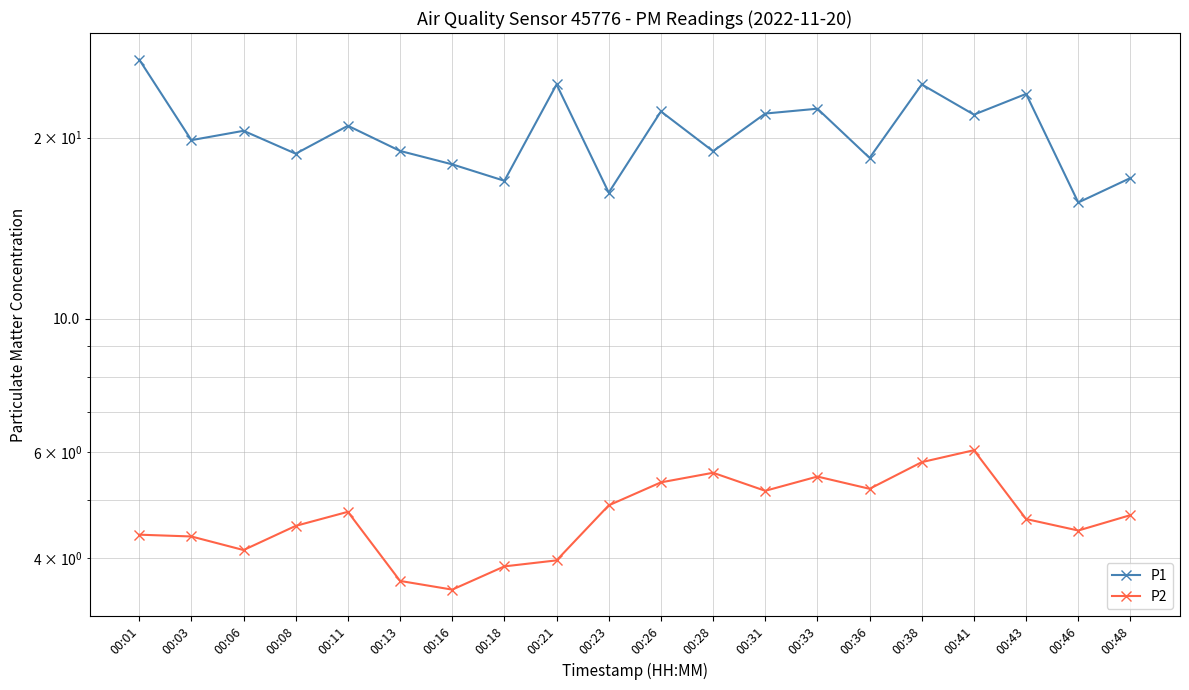

What is the value of the P2 point at the 11th from the left?

5.3